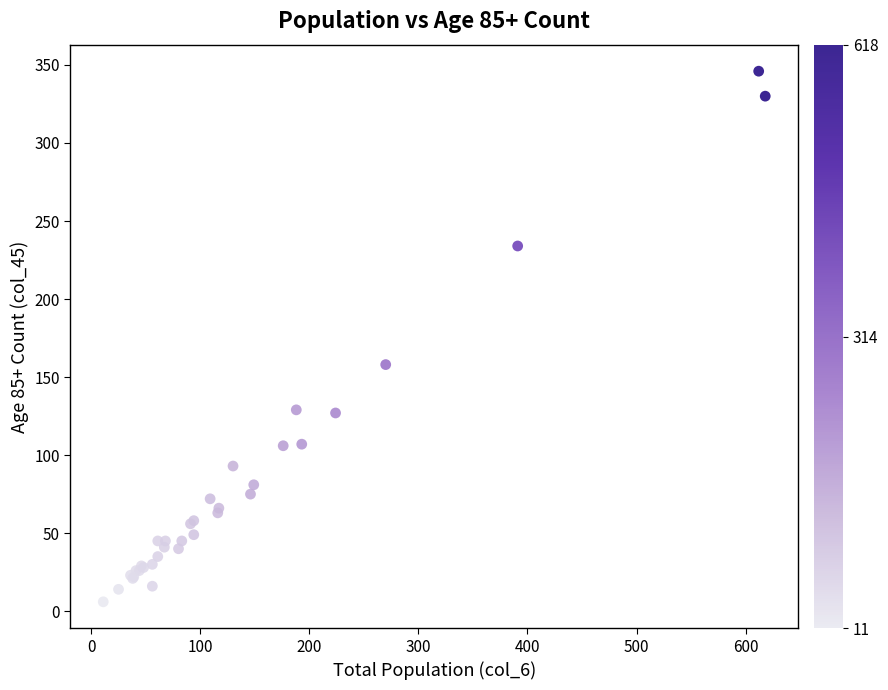

What Y value in the scatter plot is closest to 176?

158